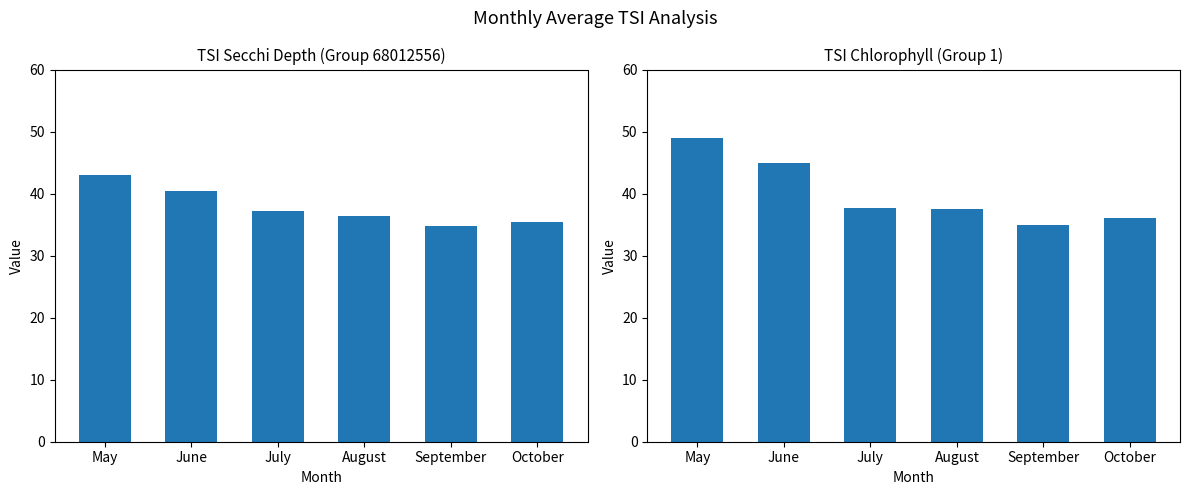

Reading right to left, extract all data points from this chart.

Avg TSI SD: 35.5	34.8	36.3	37.2	40.5	43.0
Avg TSI Chl: 36.0	35.0	37.5	37.7	45.0	49.0